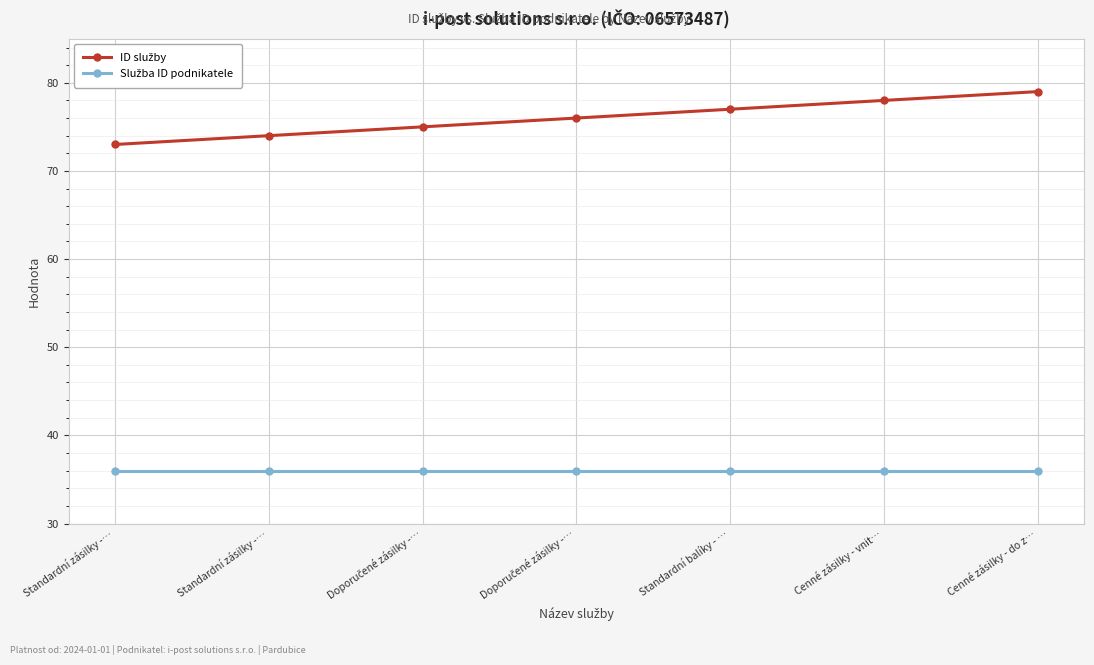

What is the label of the 5th point from the right?

Doporučené zásilky -…